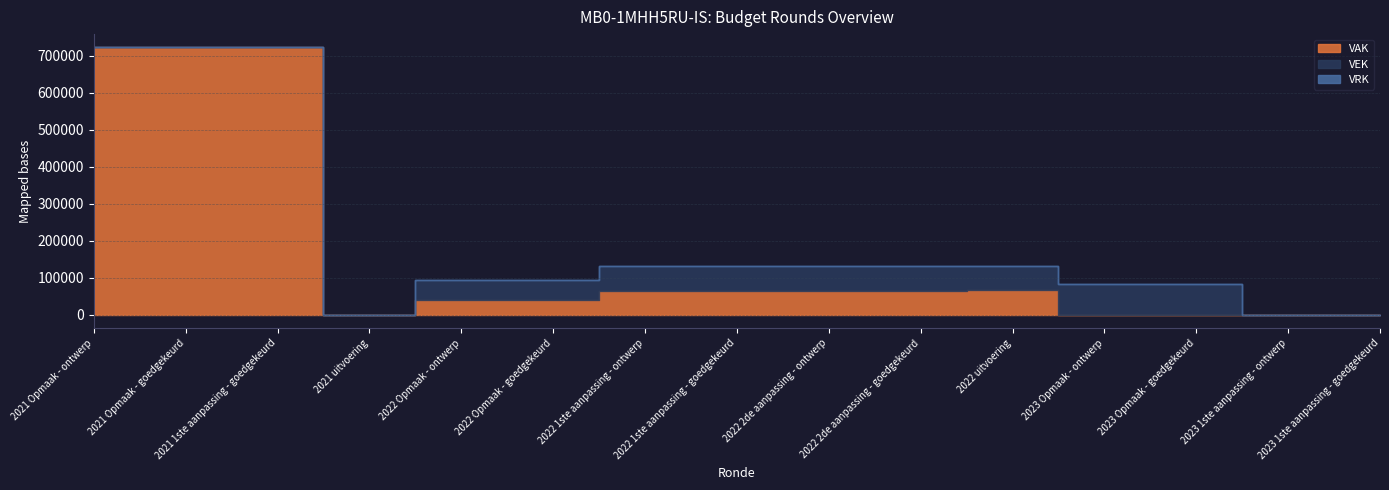

What is the difference between the highest and lowest values at 2021 Opmaak - ontwerp?

722500